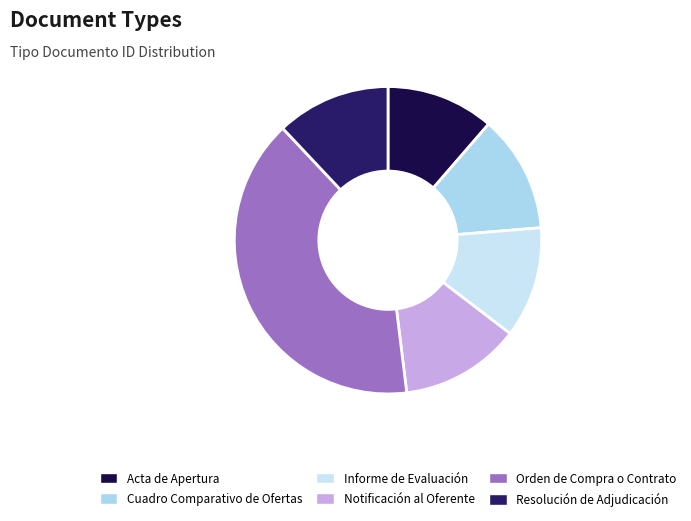

Is there any slice that represents more than half of the pie?

No